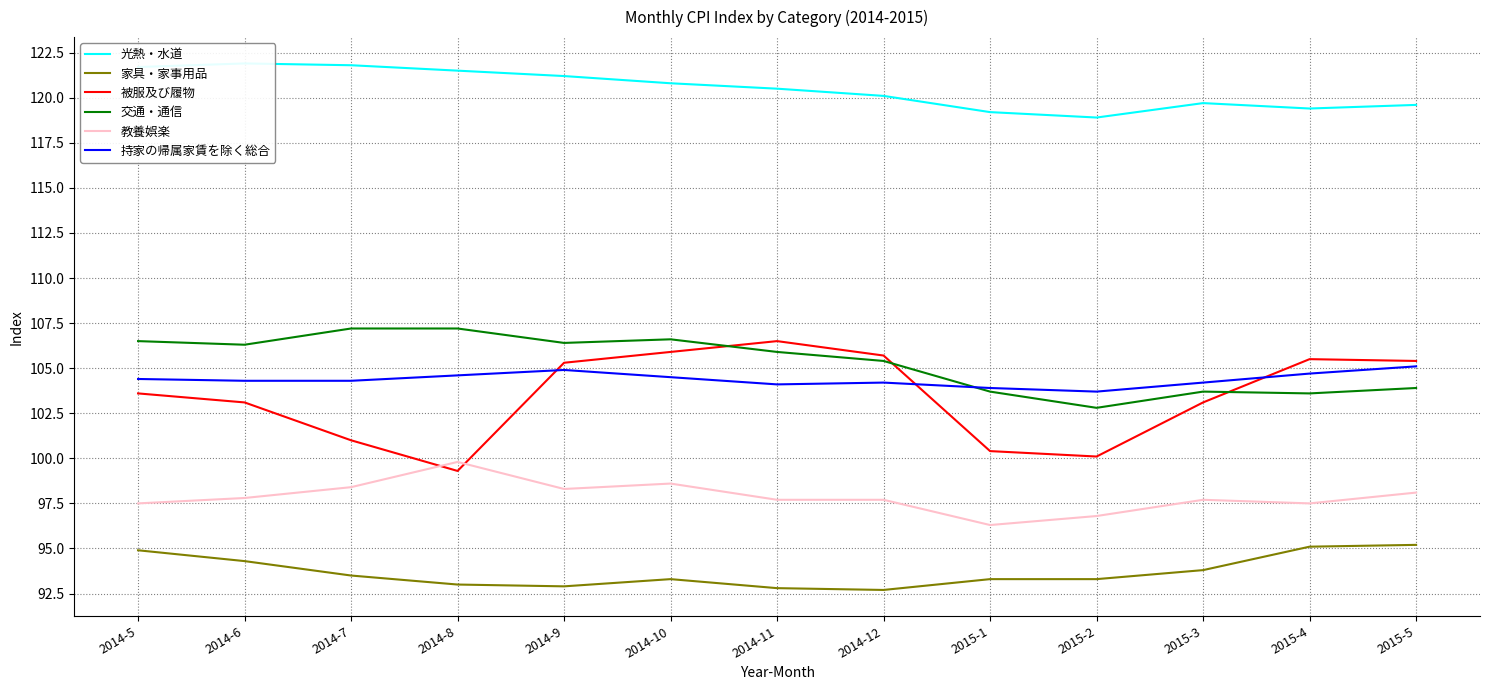

In 教養娯楽, how many points are higher than both neighbors (excluding endpoints)?

3